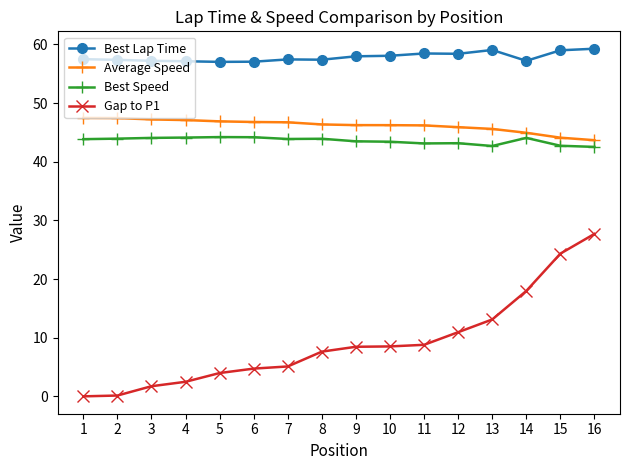

At which category is the sum across all series the highest?

16